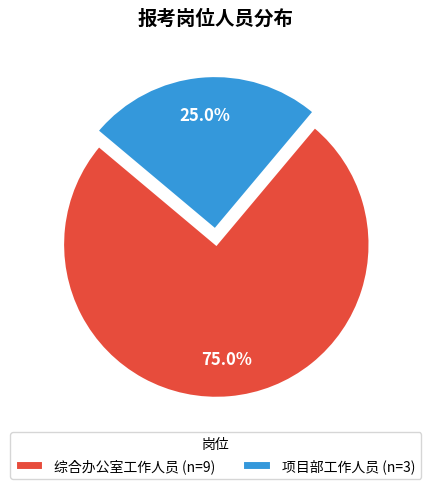

To the nearest percent, what percentage of the pie is 项目部工作人员?

25%